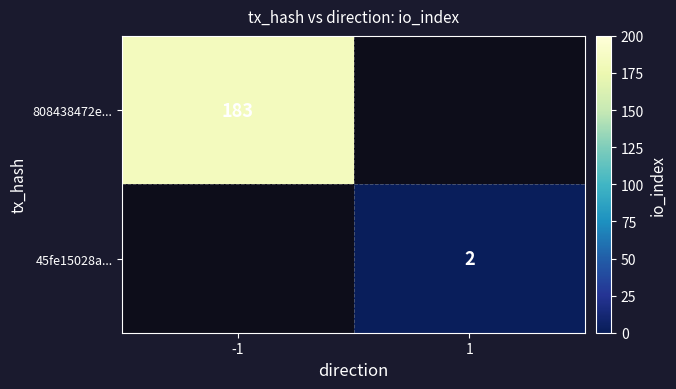

The value of 808438472e... at -1 is 183. True or false?

True